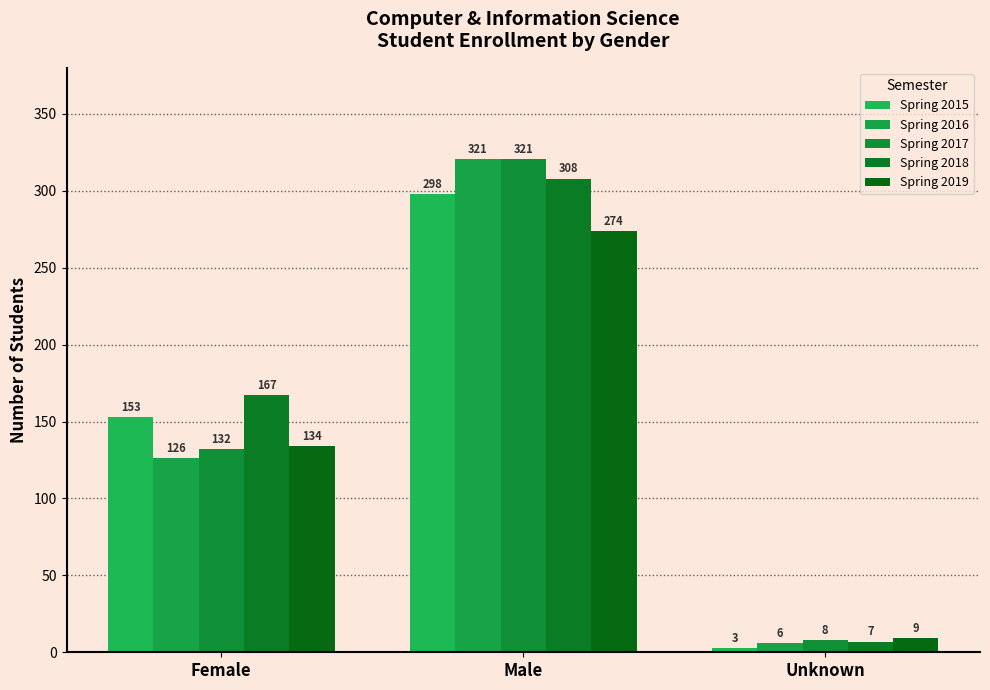

Rank the categories by Spring 2019 value from lowest to highest.

Unknown, Female, Male